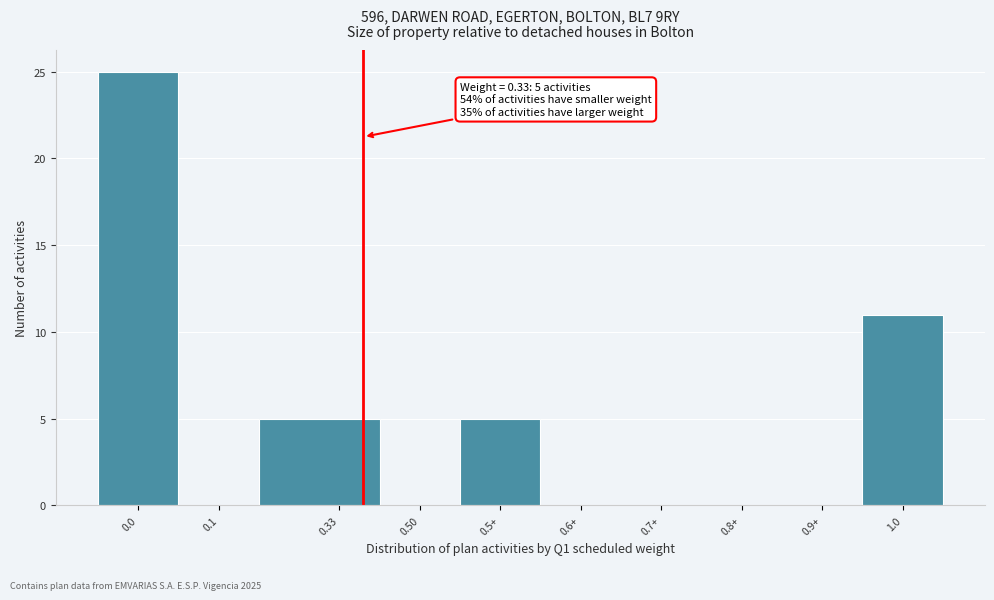

Is it true that the value at 0.50 is 0?

True